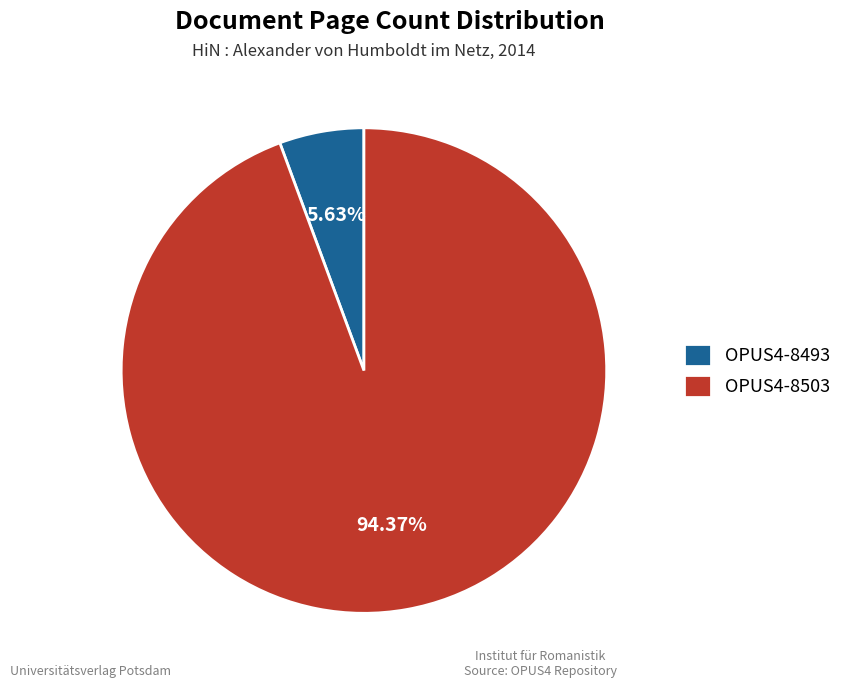

What percentage do OPUS4-8503 and OPUS4-8493 together represent?

100.0%